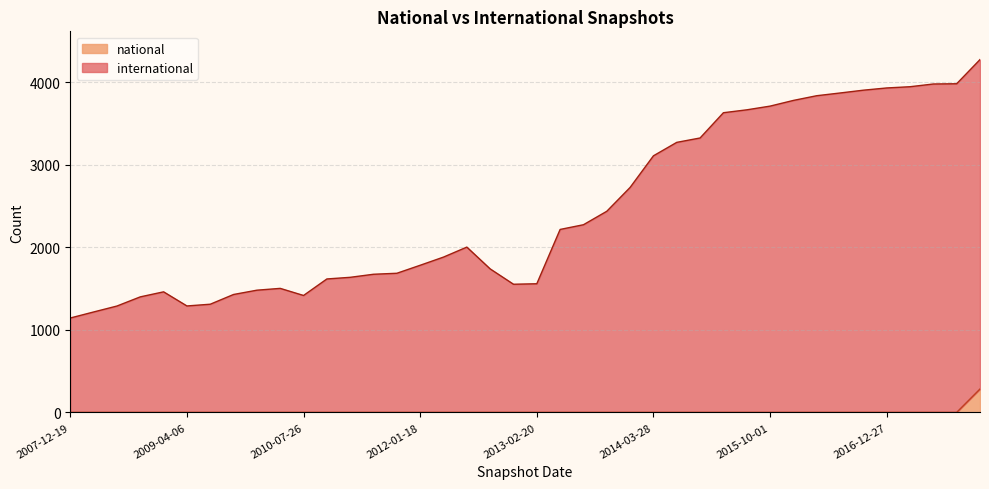

List the labels in order of national value, smallest first.

2007-12-19, 2008-04-01, 2008-06-27, 2008-10-10, 2008-12-17, 2009-04-06, 2009-06-17, 2009-09-25, 2009-12-16, 2010-04-01, 2010-07-26, 2010-11-17, 2011-02-21, 2011-06-10, 2011-09-05, 2012-01-18, 2012-03-26, 2012-07-13, 2012-10-31, 2012-12-11, 2013-02-20, 2013-05-21, 2013-07-09, 2013-09-10, 2013-12-20, 2014-03-28, 2014-09-08, 2015-01-19, 2015-04-09, 2015-07-03, 2015-10-01, 2016-01-04, 2016-04-05, 2016-07-04, 2016-10-07, 2016-12-27, 2017-04-12, 2017-07-24, 2017-10-12, 2017-12-22